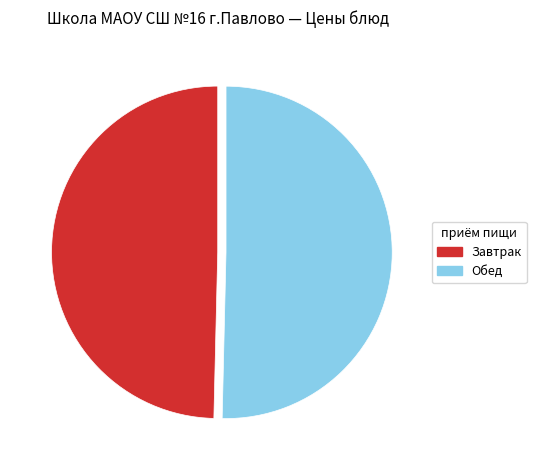

Is there any slice that represents more than half of the pie?

Yes